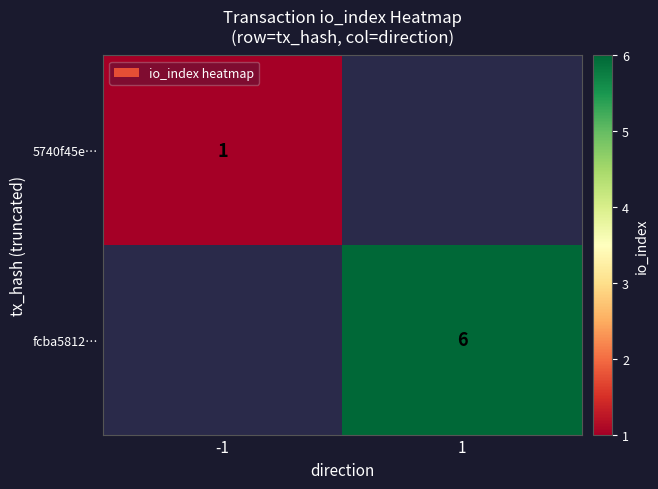

Between -1 and 1, which is larger?

1